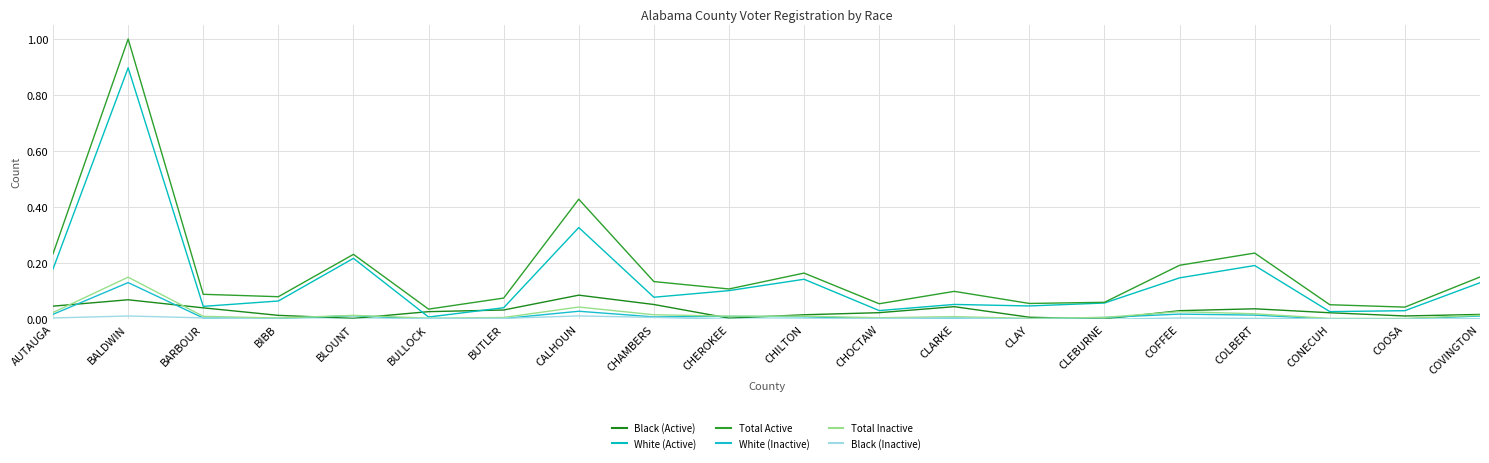

How many lines are shown in the chart?

6